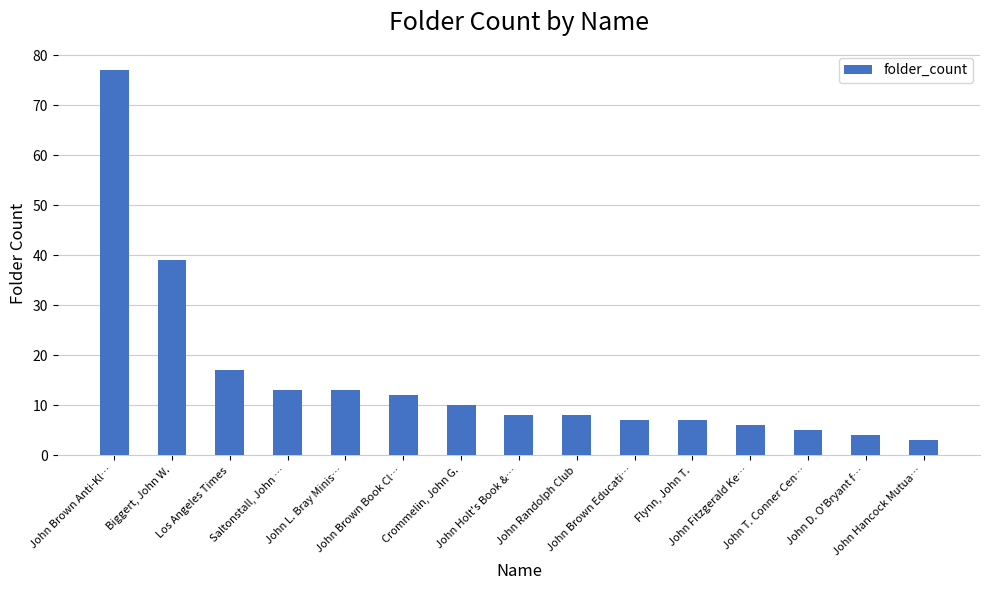

Which label corresponds to the smallest value in the chart?

John Hancock Mutua…